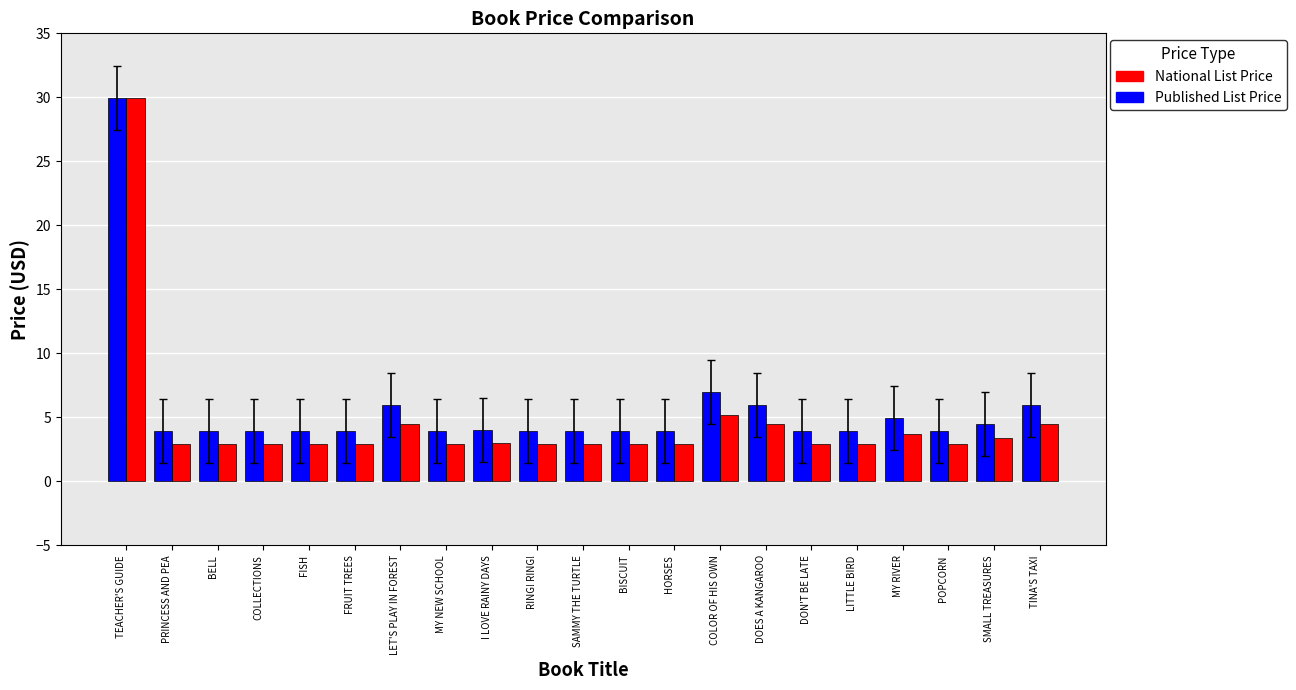

What is the spread (max minus min) of values at MY RIVER?

1.2